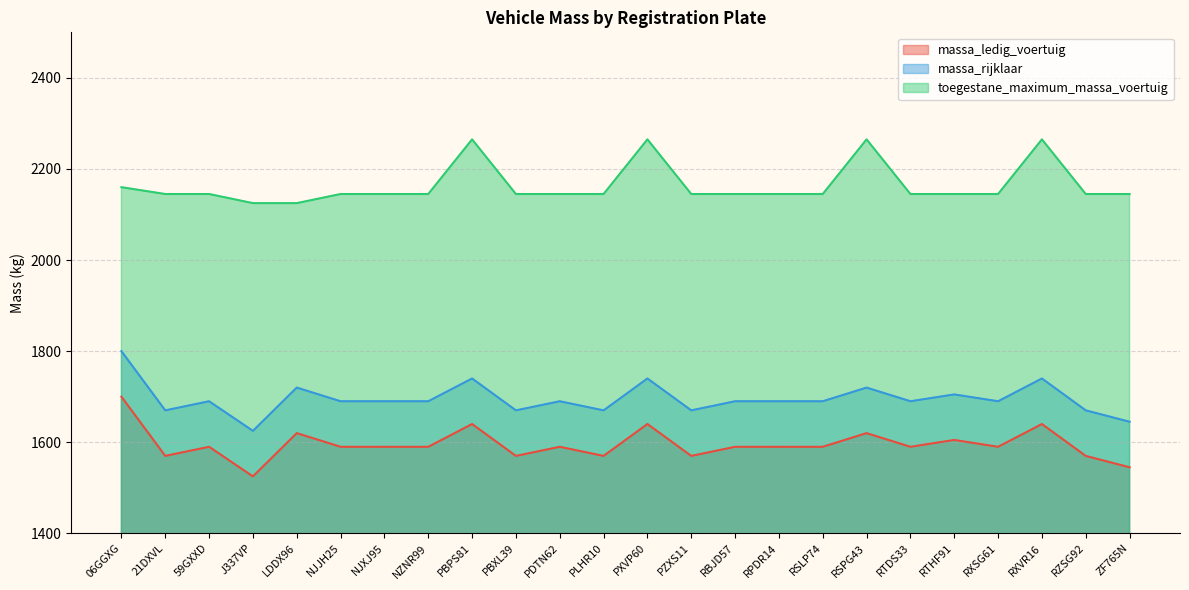

Between 21DXVL and NJXJ95, which is larger?

NJXJ95